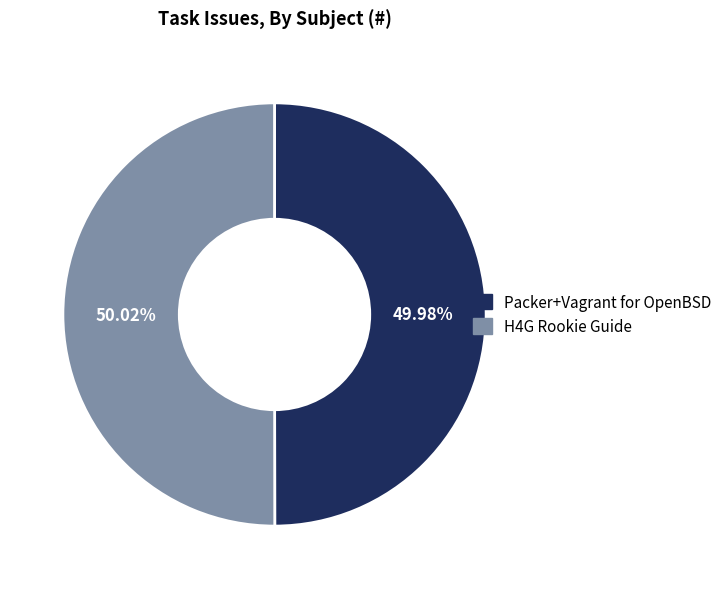

Combined, do Packer+Vagrant for OpenBSD and H4G Rookie Guide account for over 50%?

Yes